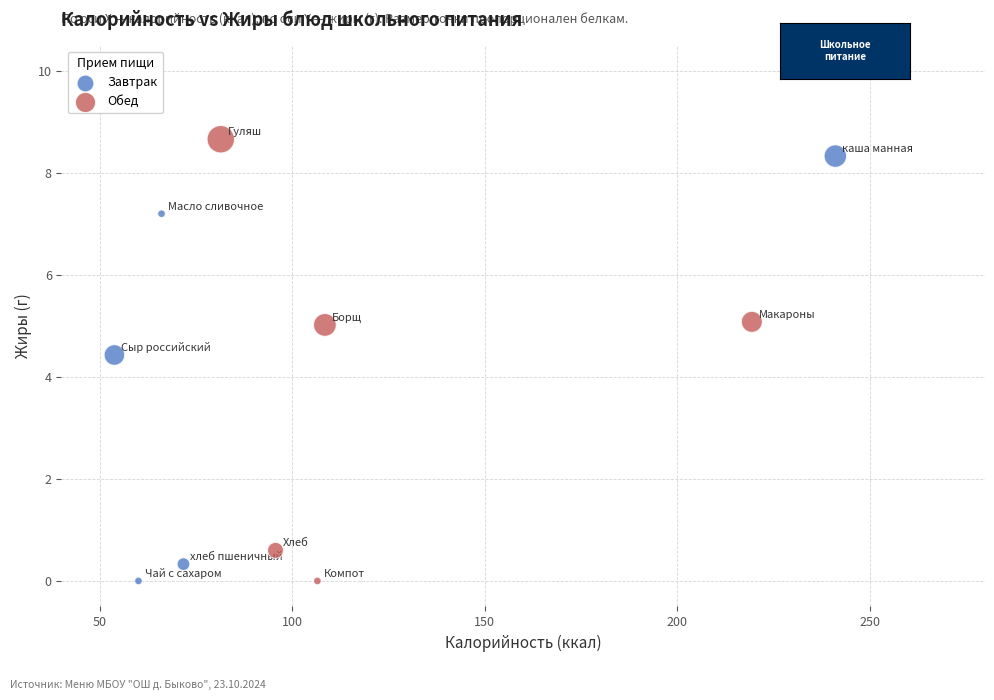

Which series has the widest spread of Y values?

Обед